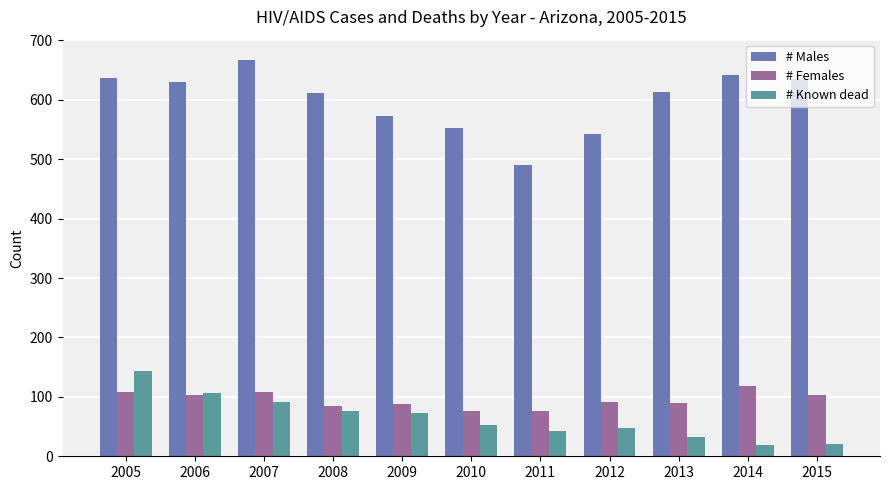

What is the difference between the # Known dead values at 2012 and 2008?

29